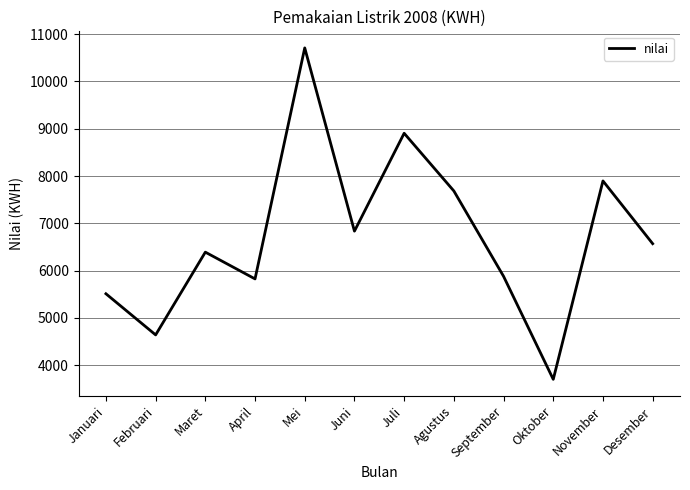

Approximately how many times larger is the value at Januari compared to Mei?

0.5